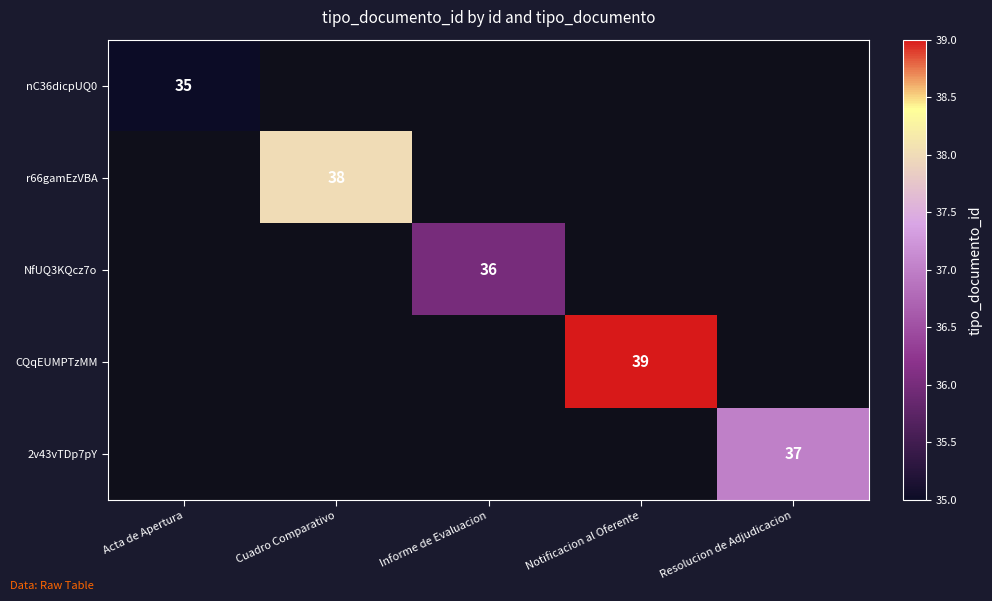

The value of r66gamEzVBA at Cuadro Comparativo is 38. True or false?

True